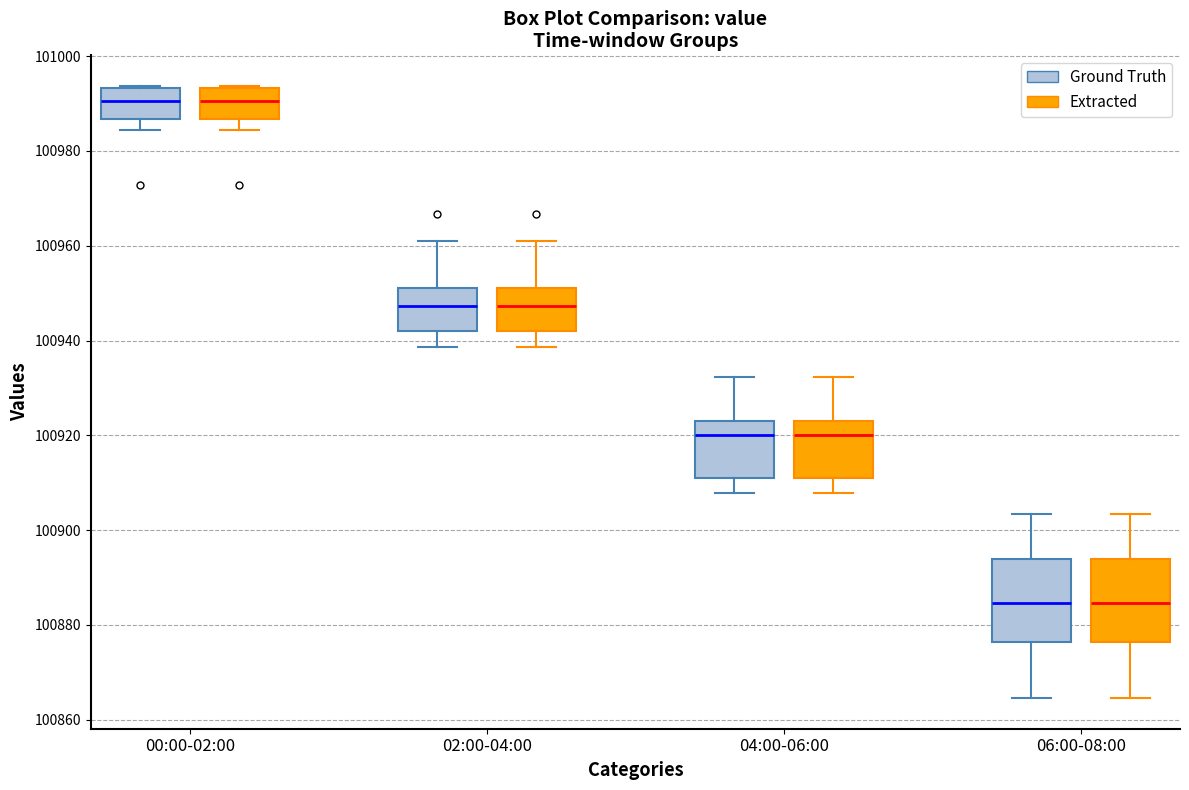

Reading left to right, transcribe this box plot: for each box, give where its median line is, the range the box spans, and where its two whiskers end, as read against the y-axis. The values are not printed on the chart, so give them approximately, as read against the axis.

00:00-02:00 (Ground Truth): median 100990, box 100986 to 100994, whiskers 100984 to 100994
00:00-02:00 (Extracted): median 100990, box 100986 to 100994, whiskers 100984 to 100994
02:00-04:00 (Ground Truth): median 100948, box 100942 to 100952, whiskers 100938 to 100962
02:00-04:00 (Extracted): median 100948, box 100942 to 100952, whiskers 100938 to 100962
04:00-06:00 (Ground Truth): median 100920, box 100912 to 100924, whiskers 100908 to 100932
04:00-06:00 (Extracted): median 100920, box 100912 to 100924, whiskers 100908 to 100932
06:00-08:00 (Ground Truth): median 100884, box 100876 to 100894, whiskers 100864 to 100904
06:00-08:00 (Extracted): median 100884, box 100876 to 100894, whiskers 100864 to 100904